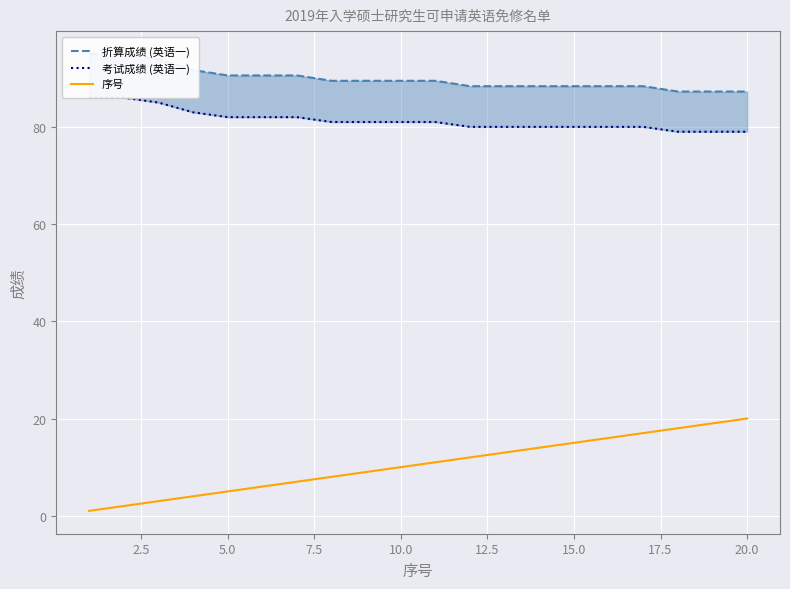

How many 考试成绩 (英语一) values are between 80 and 82?

13